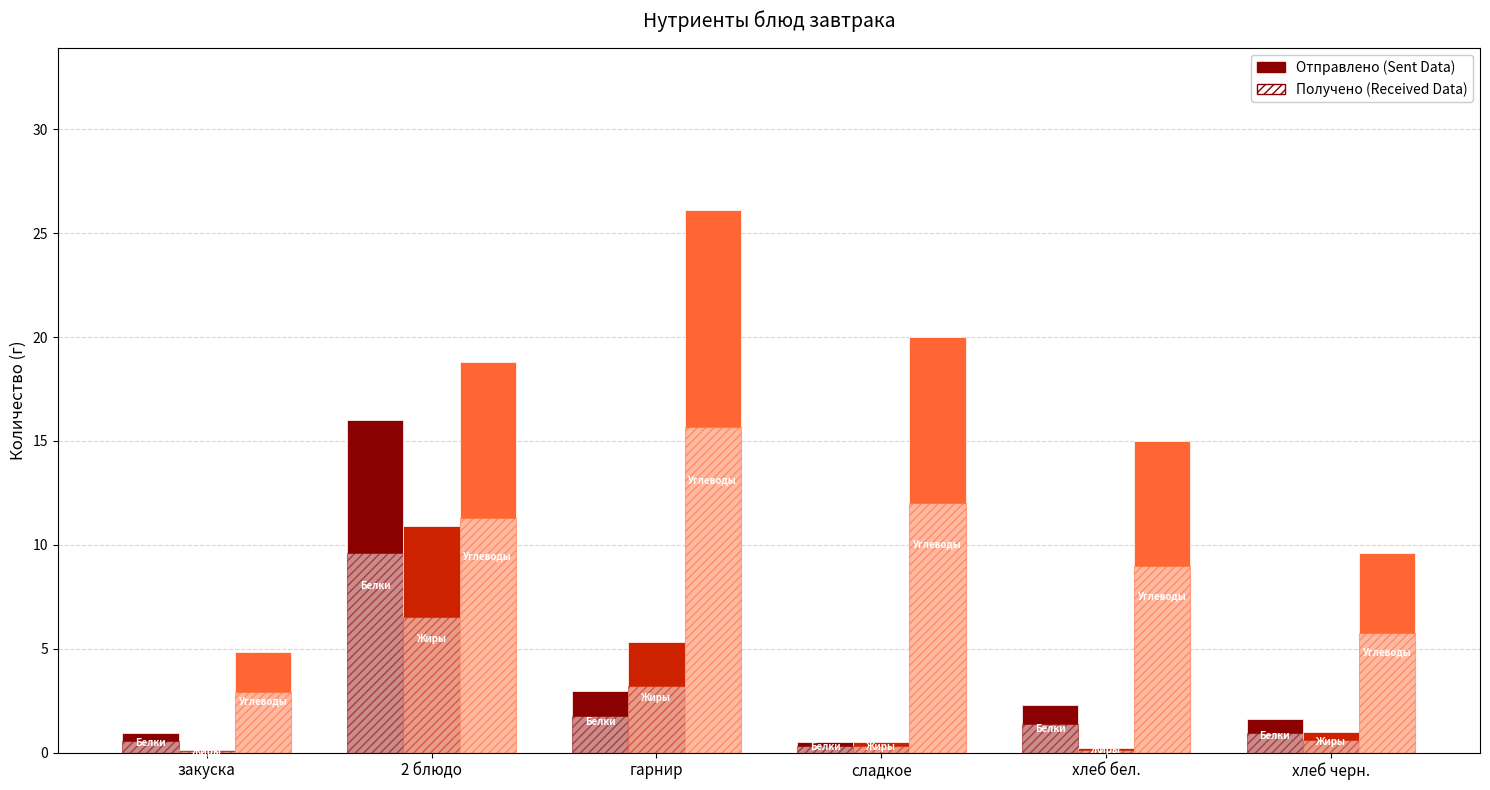

Are the bars horizontal?

No